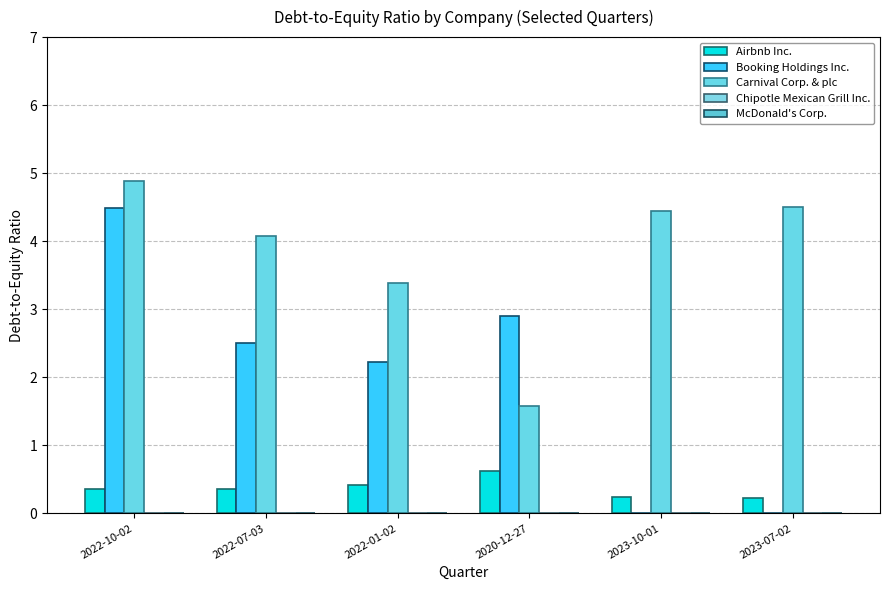

Is it true that Airbnb Inc. equals 0.4 at 2022-07-03?

True